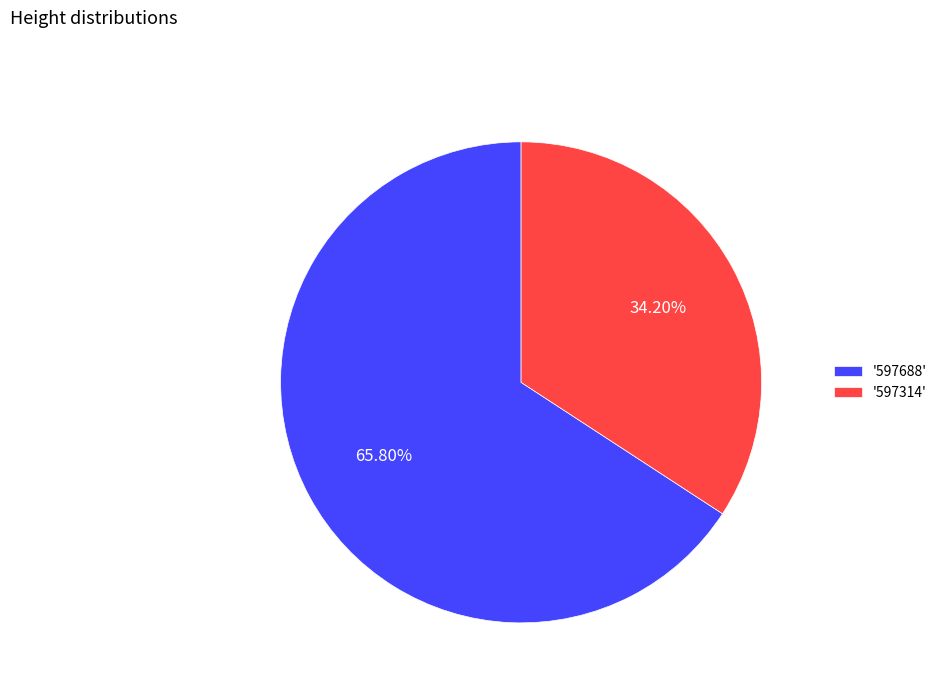

Does any single category account for the majority?

Yes